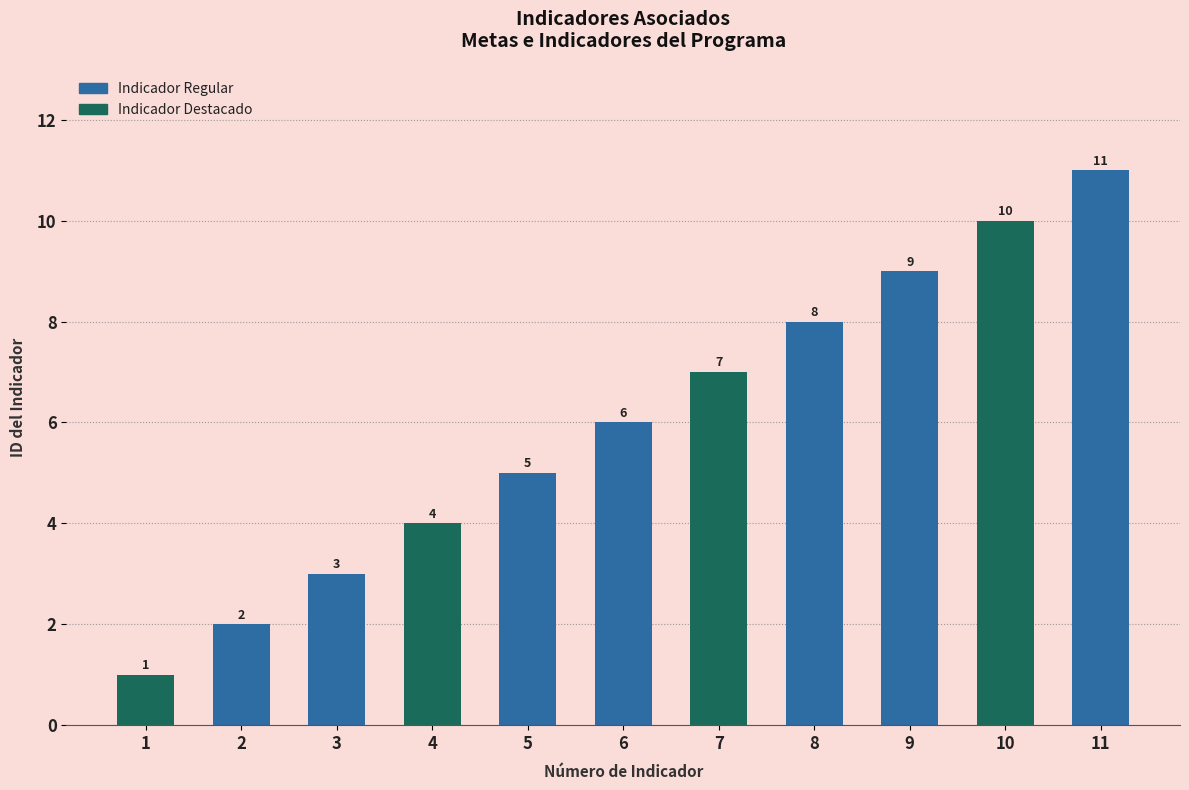

List the labels in order of value, largest first.

11, 10, 9, 8, 7, 6, 5, 4, 3, 2, 1